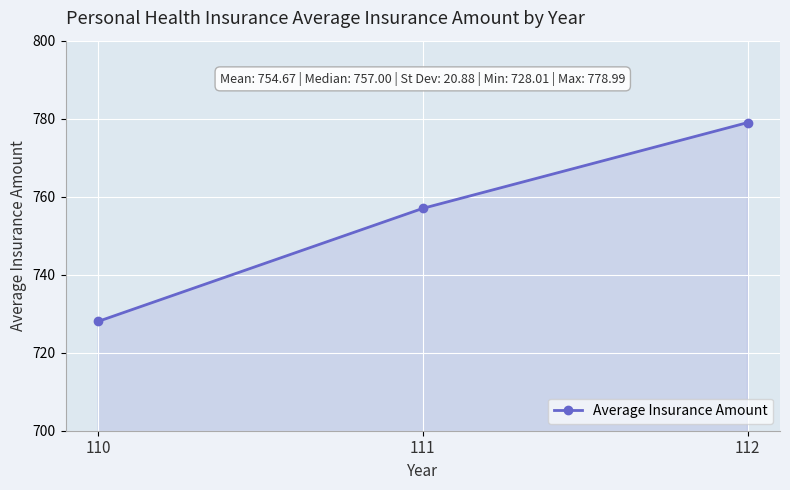

What is the value of the 1st point from the left?

728.0